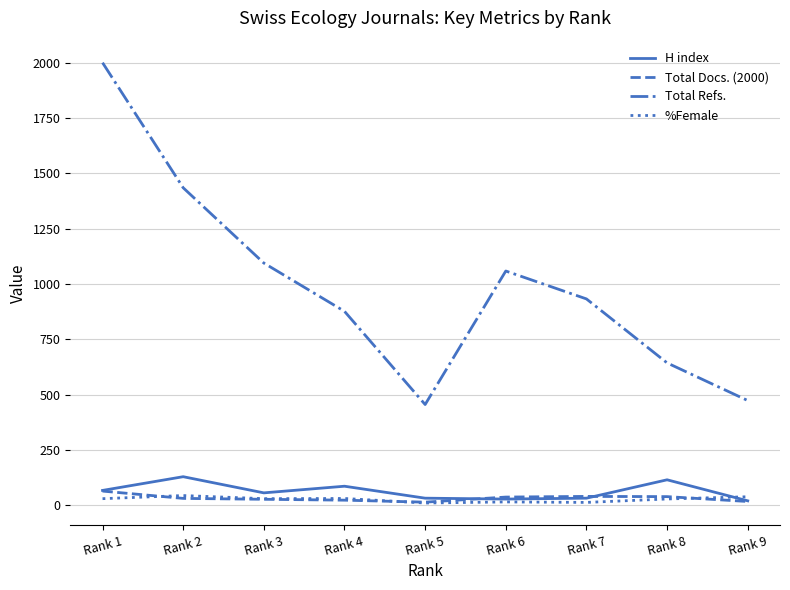

What is the sum of all H index values?

574.0